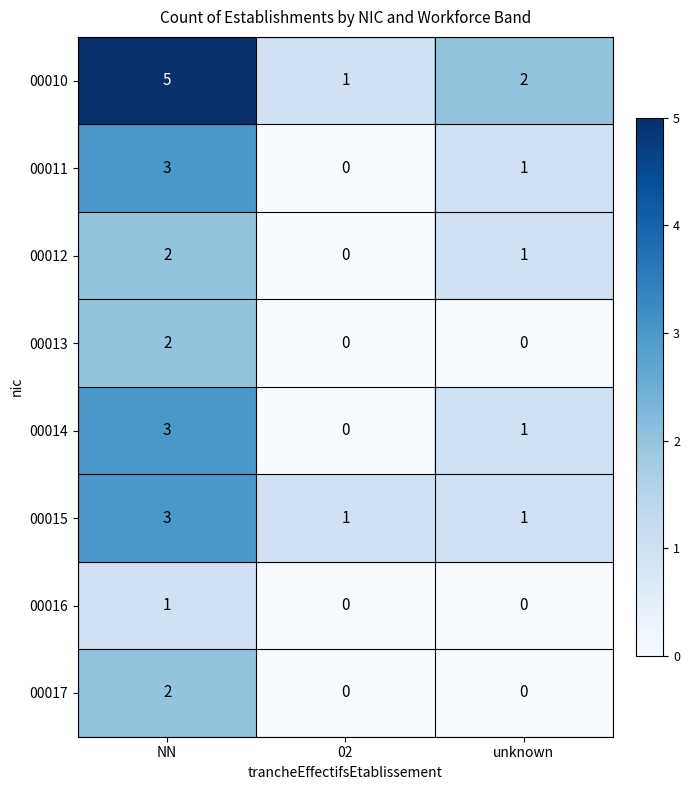

At which label does 00013 reach its peak?

NN